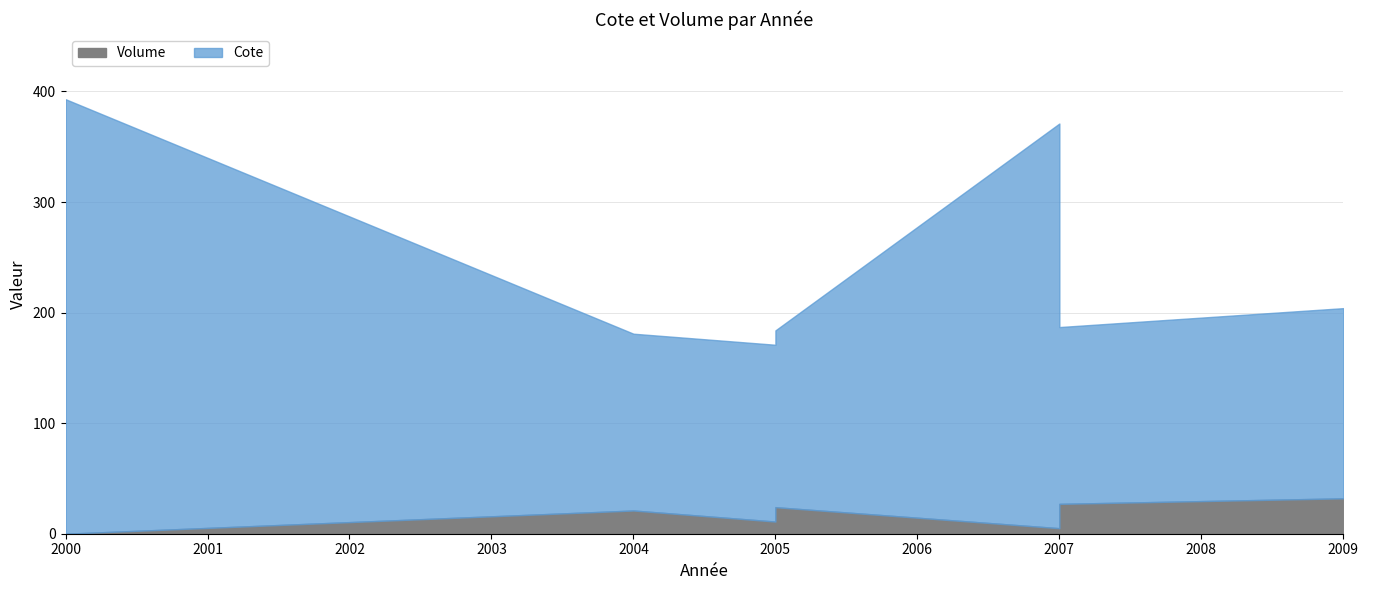

How many lines are shown in the chart?

2